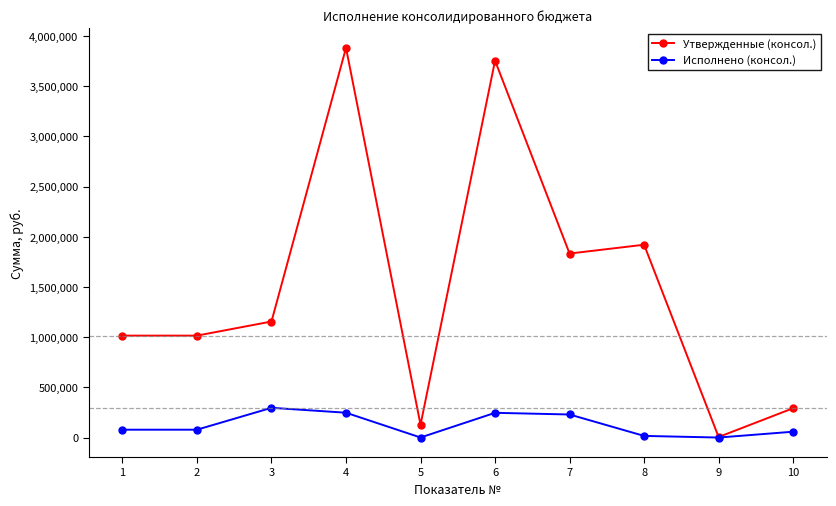

True or false: Исполнено (консол.) has more than 1 points higher than both neighbors.

True